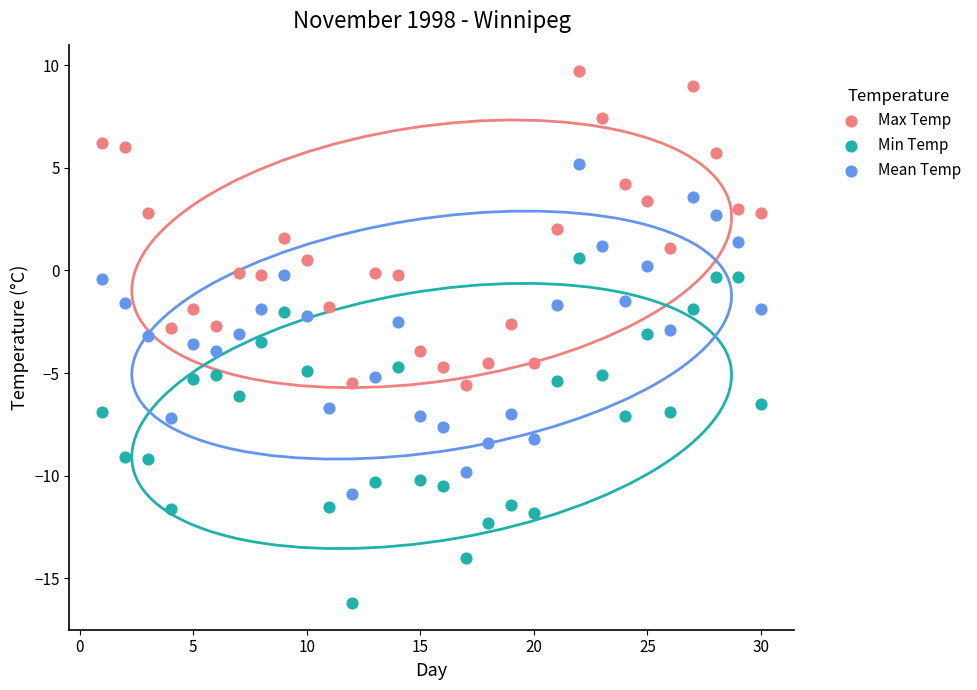

Which series contains the lowest Y value?

Min Temp